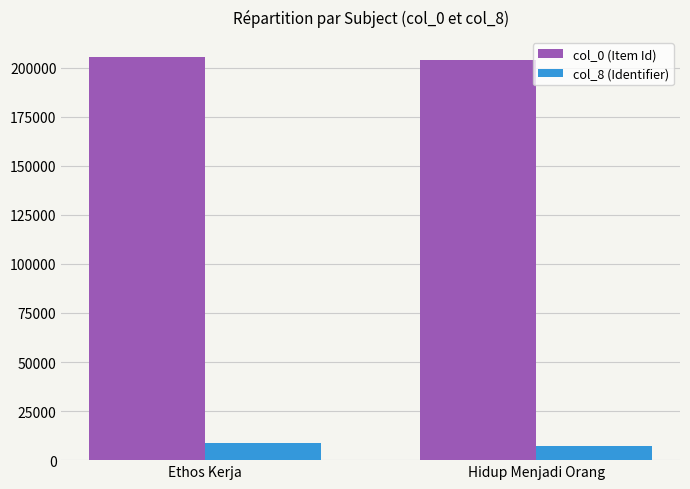

Rank the series at Ethos Kerja from lowest to highest value.

col_8 (Identifier), col_0 (Item Id)